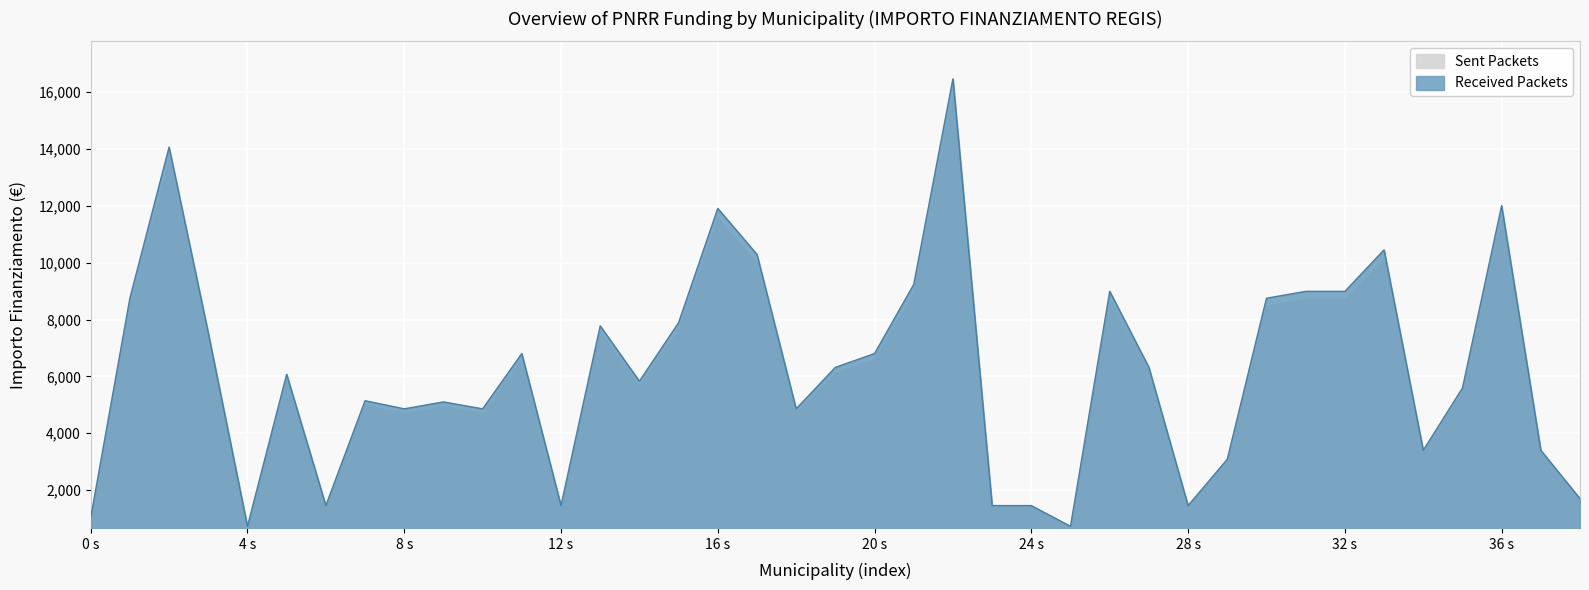

True or false: Count and IMPORTO FINANZIAMENTO REGIS intersect in this chart.

False